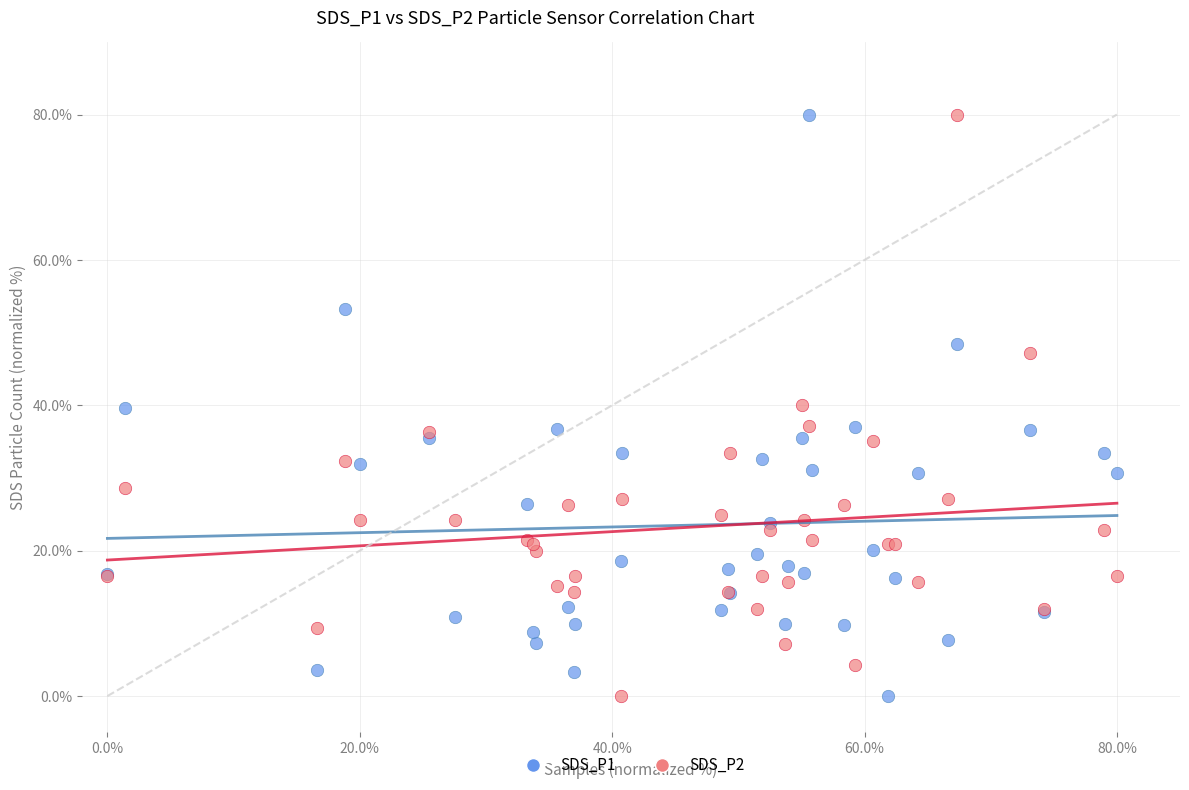

What is the X range (max minus min) for the scatter plot?

80.0